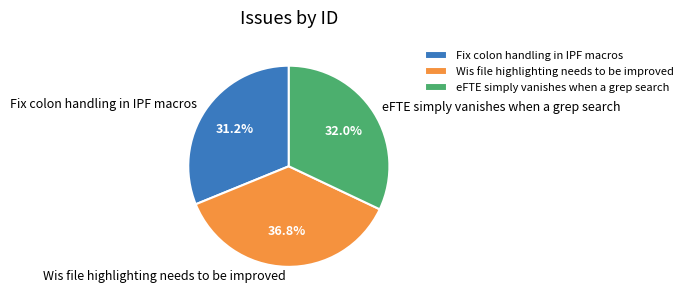

Between Fix colon handling in IPF macros and eFTE simply vanishes when a grep search, which is larger?

eFTE simply vanishes when a grep search